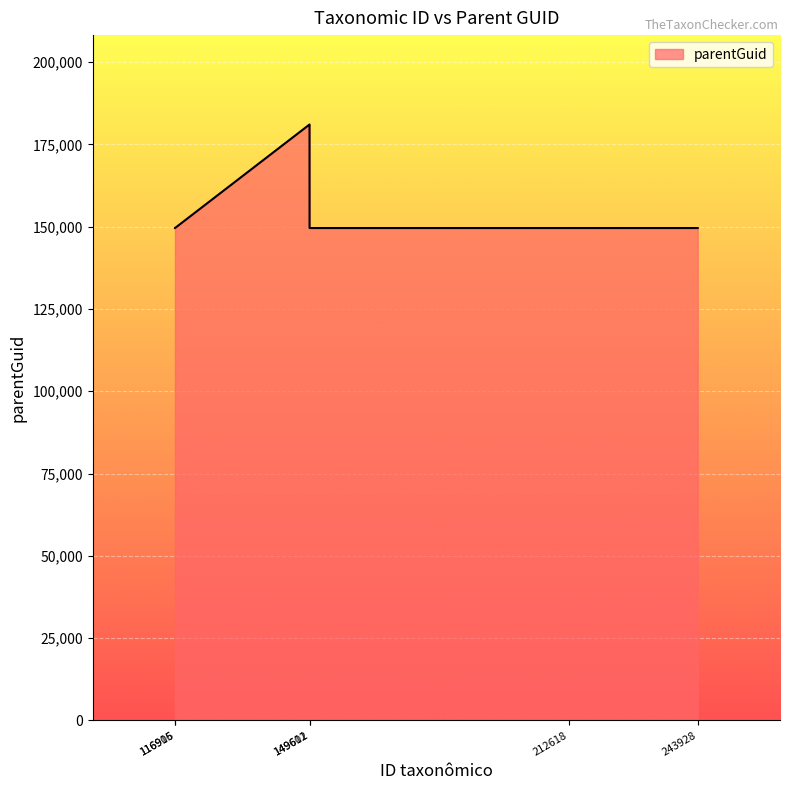

True or false: the data has more than 0 interior local peaks.

True